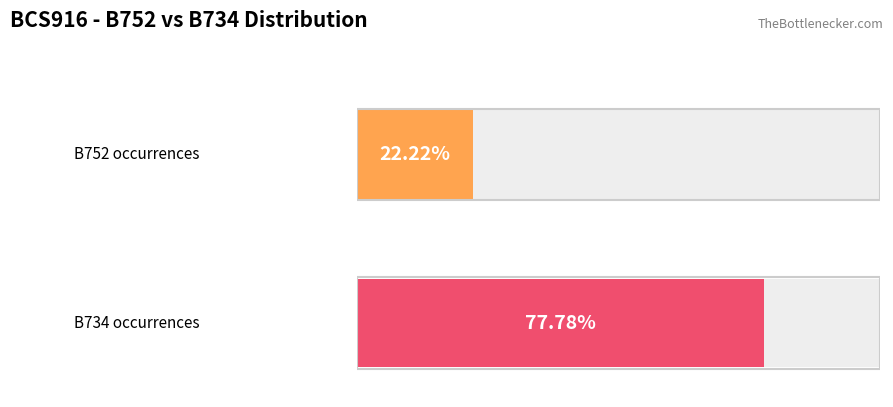

How many bars are there in total?

4